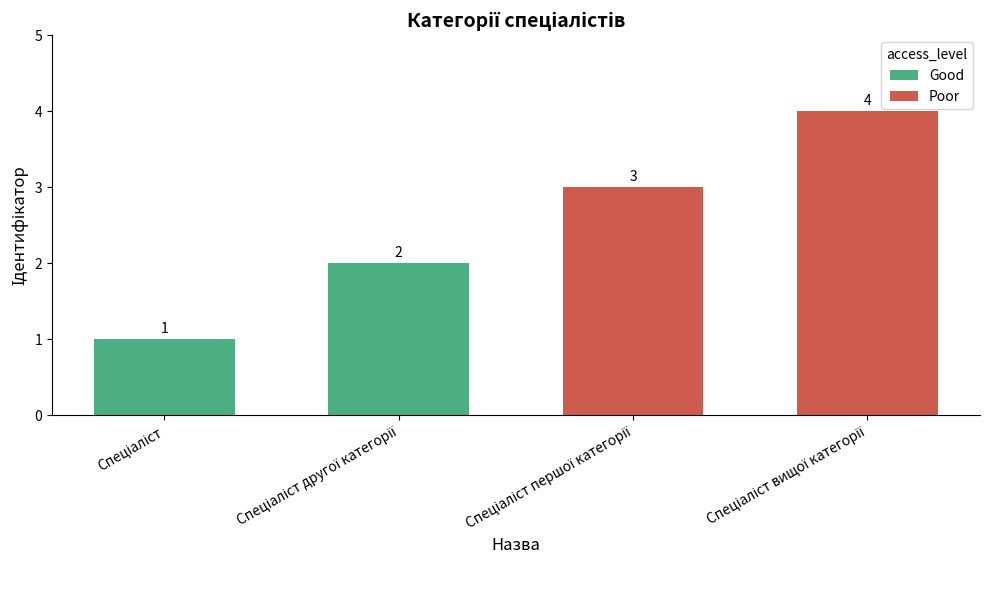

Which series changed the most between Спеціаліст and Спеціаліст другої категорії?

Good